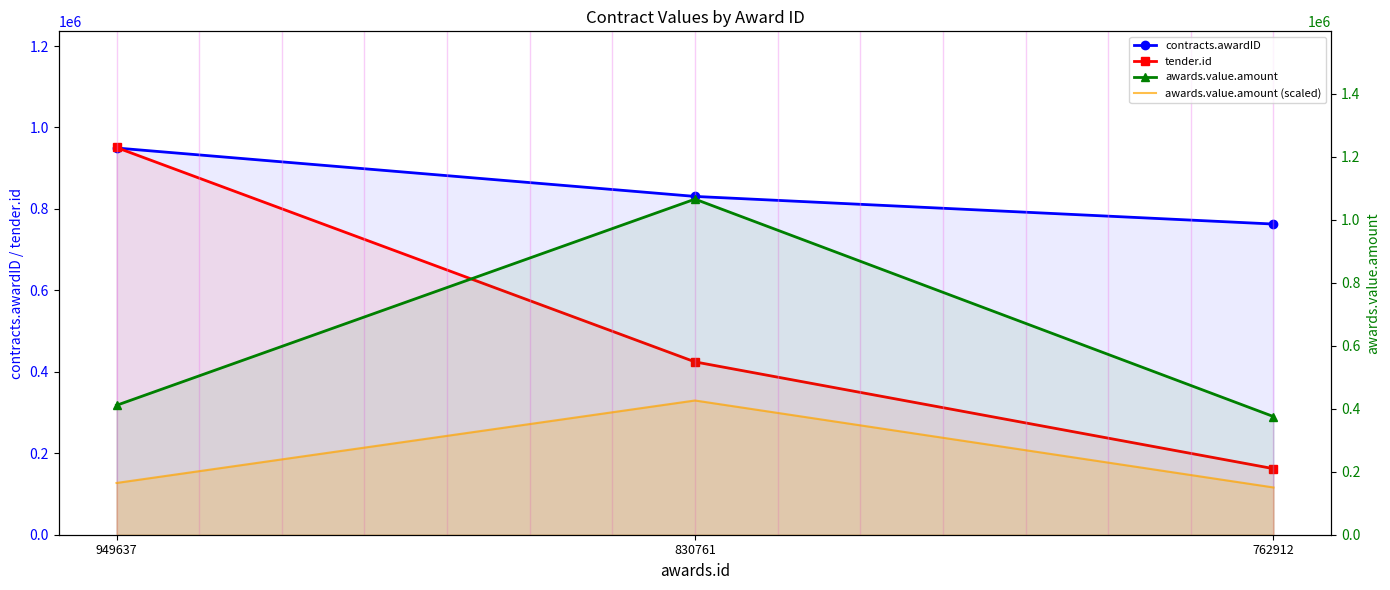

Which series has the widest spread of values?

tender.id